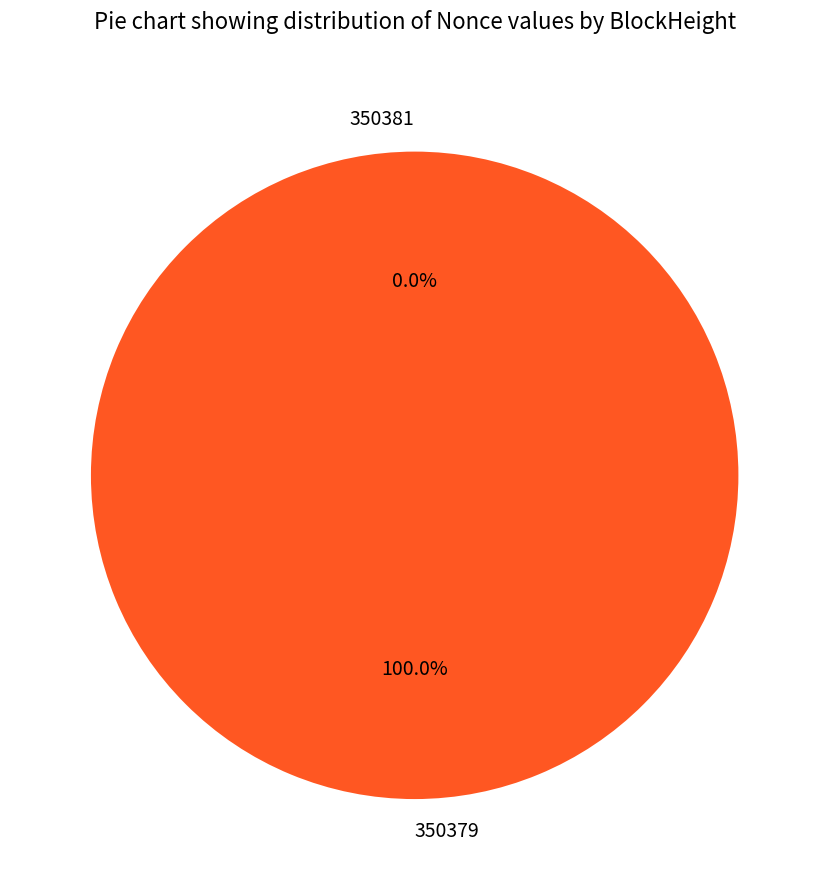

Combined, what portion of the pie is 350379 and 350381?

100.0%